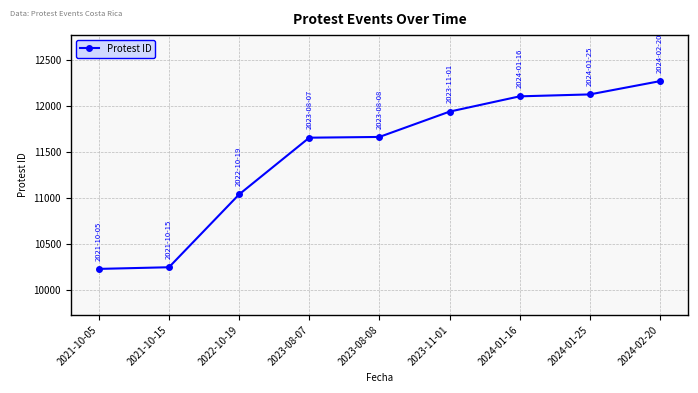

What is the value of the 6th point from the left?

11942